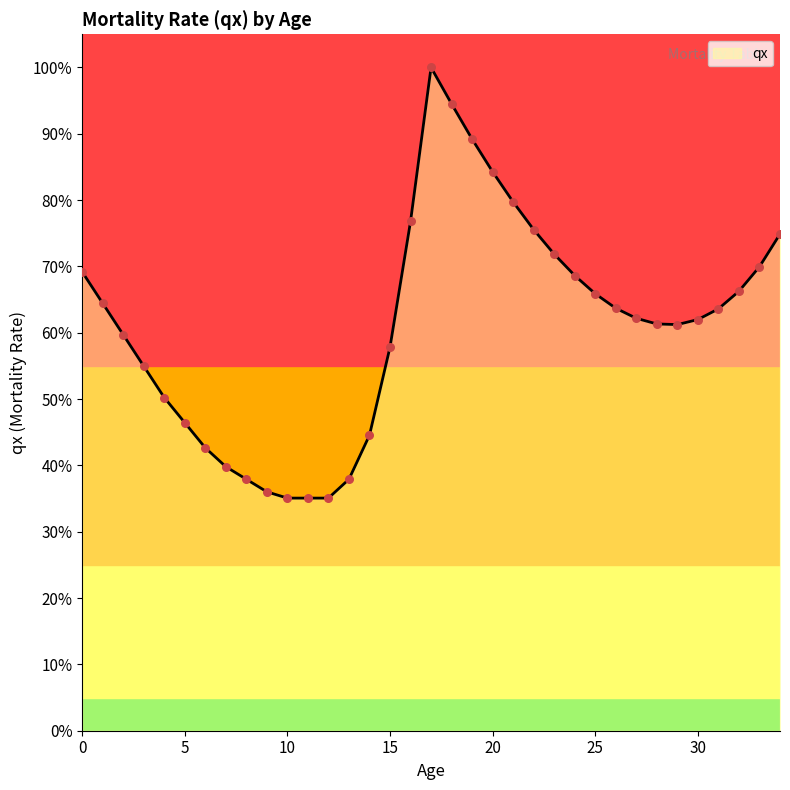

What is the maximum value shown in the chart?

100.0